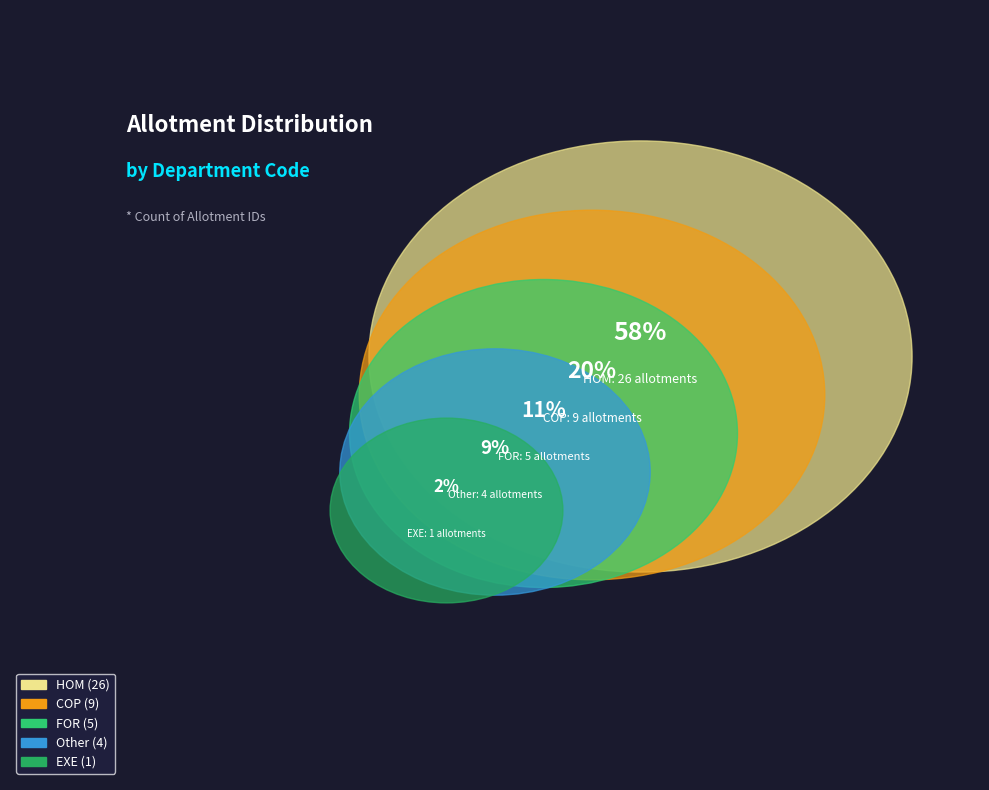

Which has a higher value, COP or COP?

COP